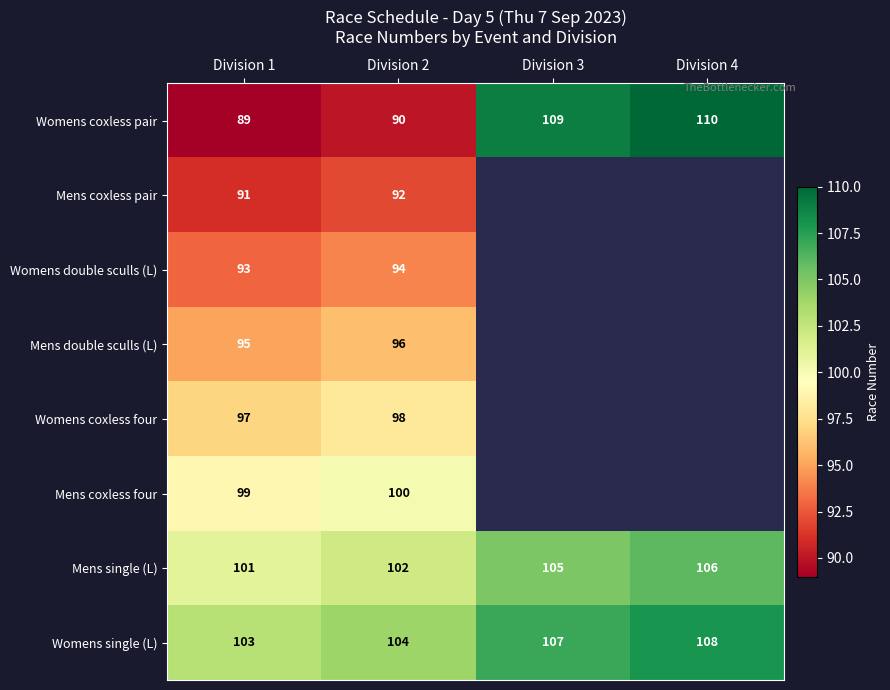

List the labels in order of Womens coxless pair value, largest first.

Division 4, Division 3, Division 2, Division 1